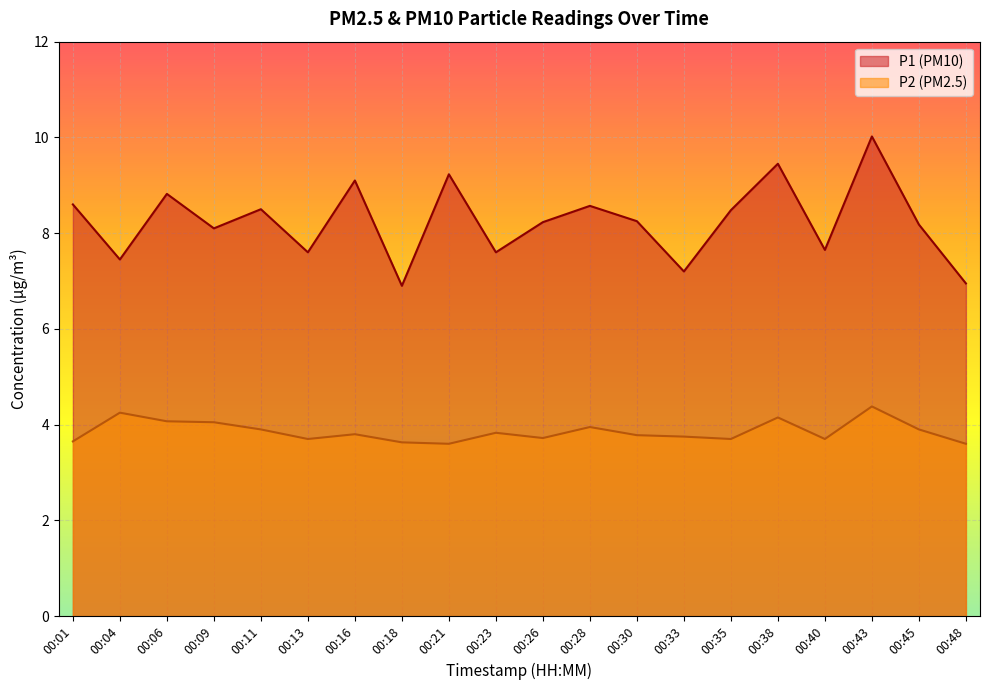

What is the difference between the second highest and second lowest values in the P1 series?

2.5